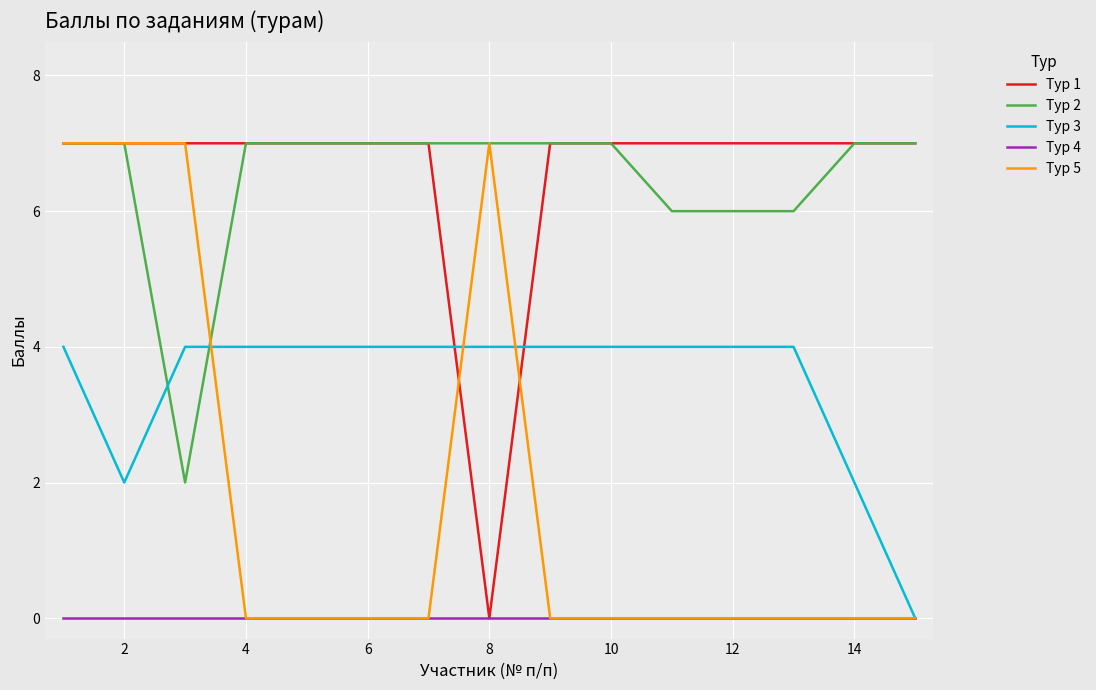

What is the greatest value displayed?

7